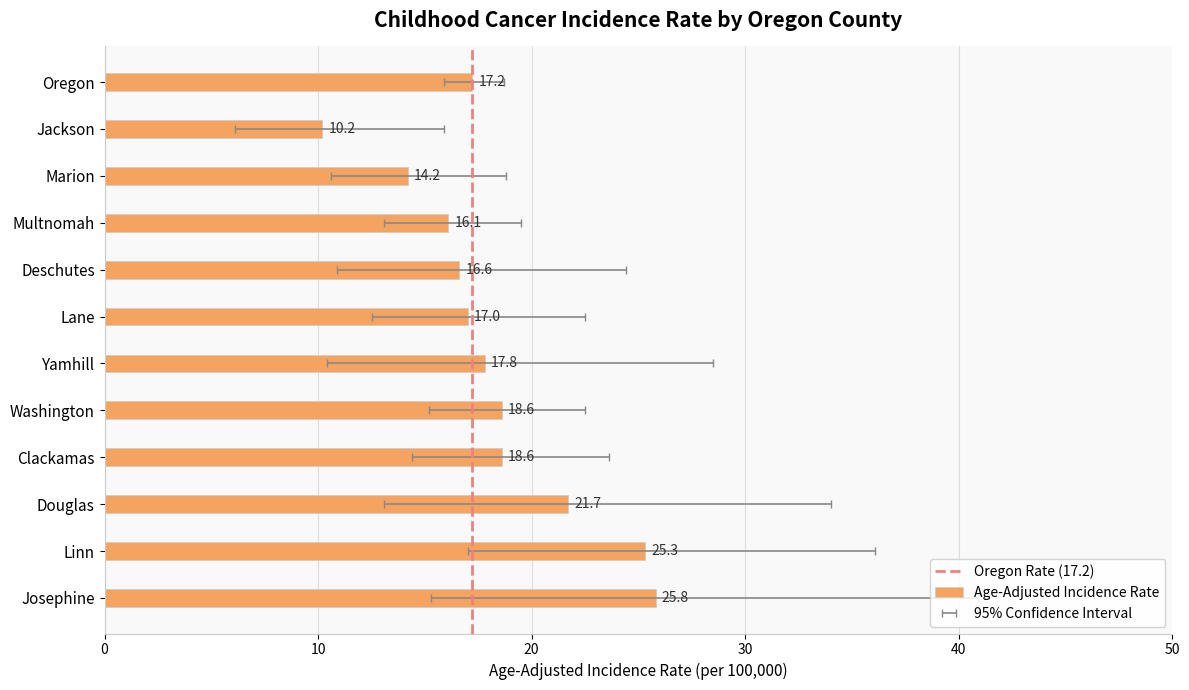

How many data points are above 17?

7